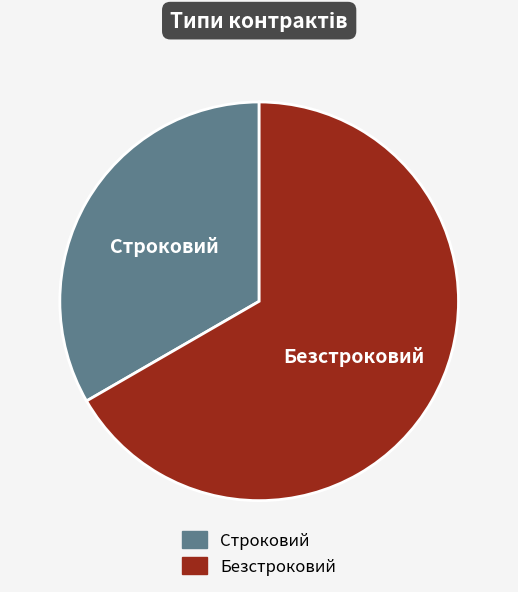

Approximately how many times larger is the value at Безстроковий compared to Строковий?

2.0